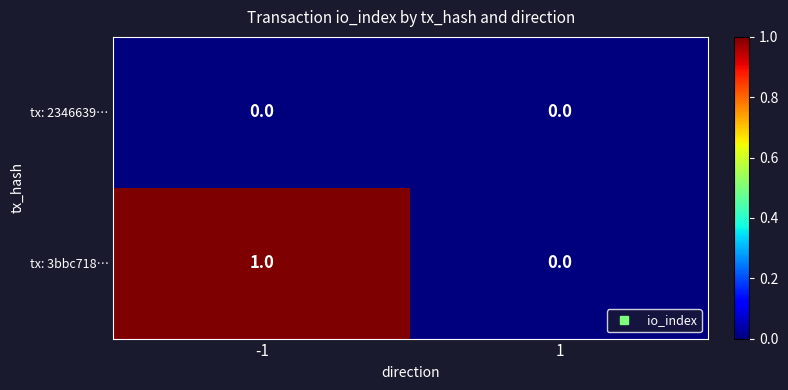

What is the greatest value displayed?

1